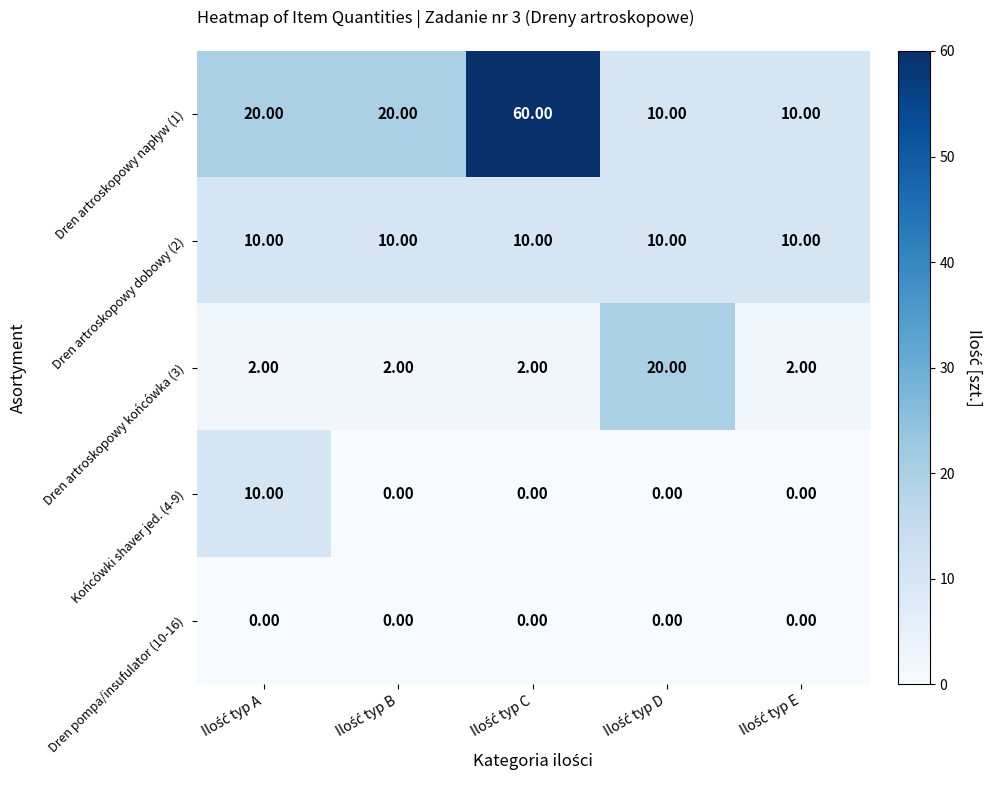

At how many categories does at least one series exceed 8?

5